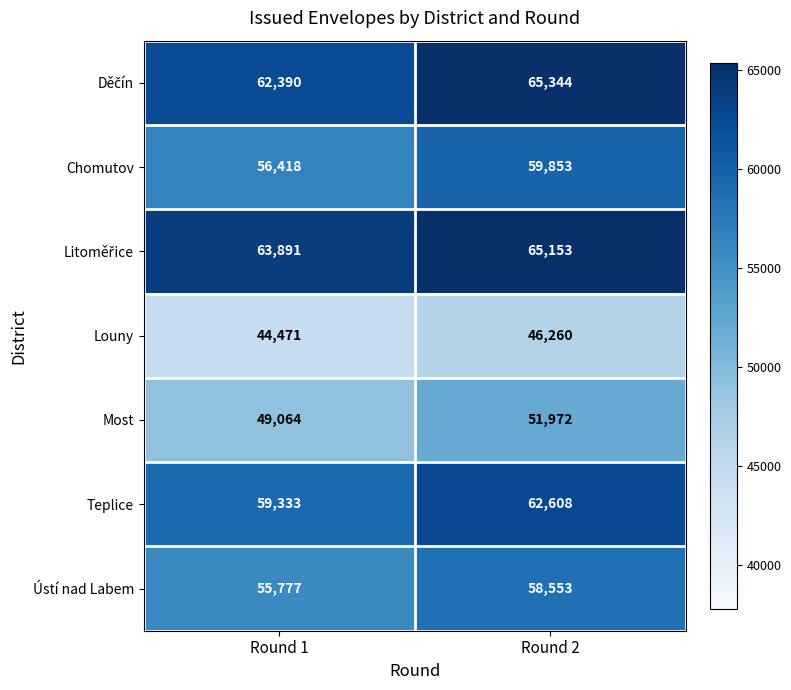

What is the approximate value of Ústí nad Labem at Round 2, to the nearest 100?

58600